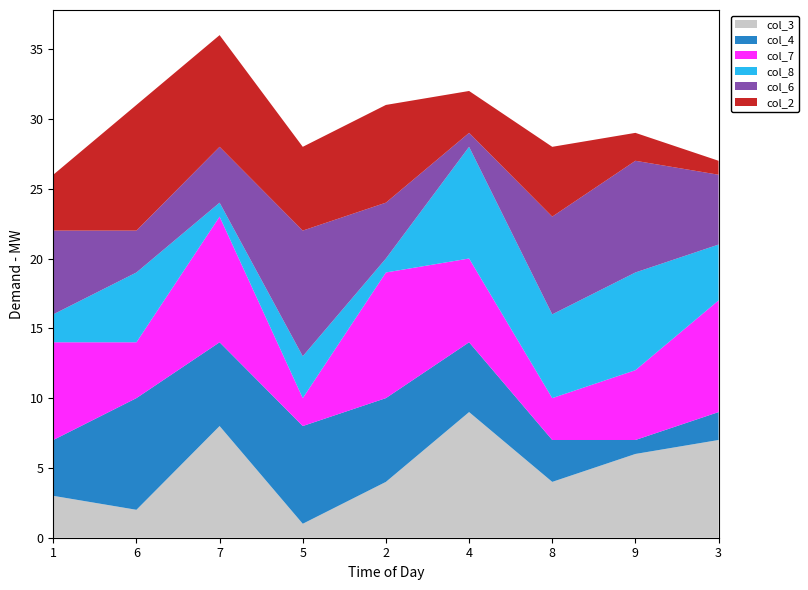

Reading right to left, transcribe all the data shown in this chart.

col_3: 3=7	9=6	8=4	4=9	2=4	5=1	7=8	6=2	1=3
col_4: 3=2	9=1	8=3	4=5	2=6	5=7	7=6	6=8	1=4
col_7: 3=8	9=5	8=3	4=6	2=9	5=2	7=9	6=4	1=7
col_8: 3=4	9=7	8=6	4=8	2=1	5=3	7=1	6=5	1=2
col_6: 3=5	9=8	8=7	4=1	2=4	5=9	7=4	6=3	1=6
col_2: 3=1	9=2	8=5	4=3	2=7	5=6	7=8	6=9	1=4